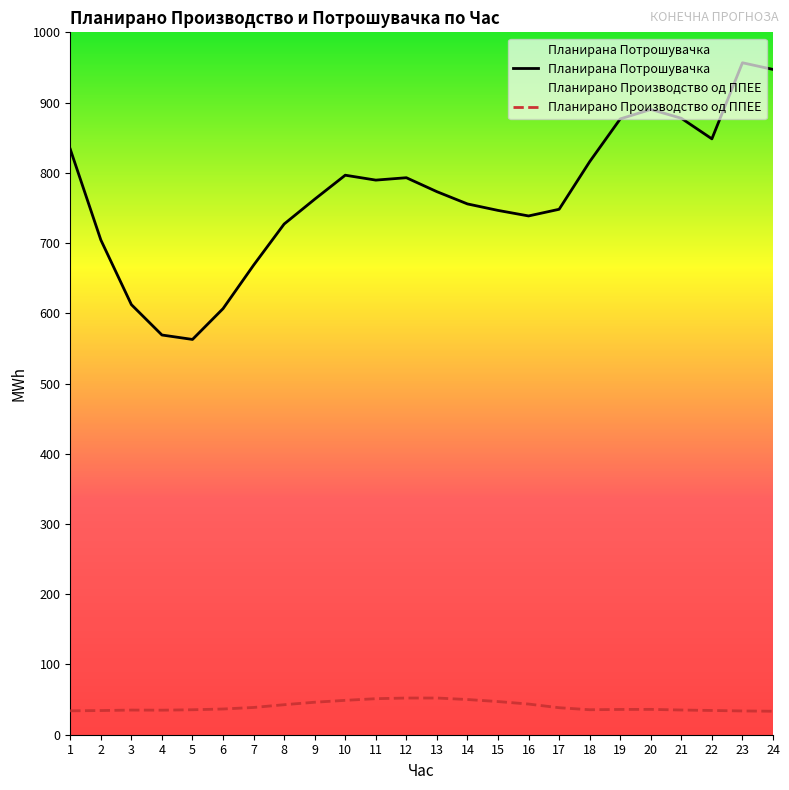

List the series in order of their overall mean, lowest first.

Планирано Производство од ППЕЕ, Планирана Потрошувачка